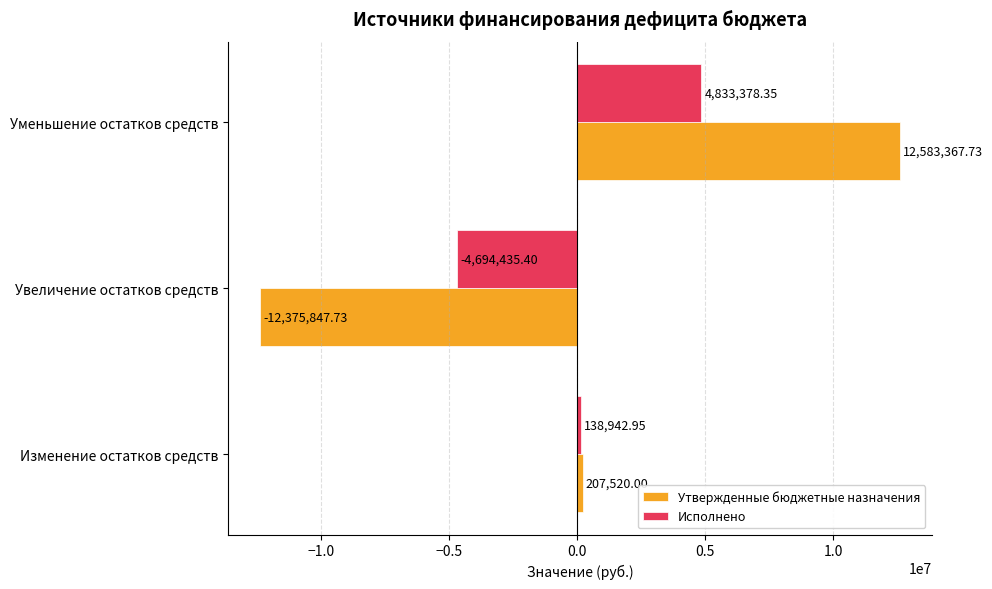

What is the sum of all Утвержденные бюджетные назначения values?

415040.0